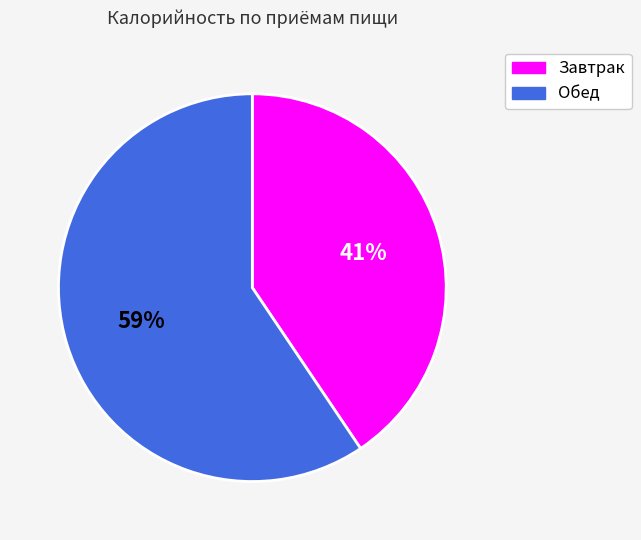

To the nearest percent, what is the average slice percentage?

50%